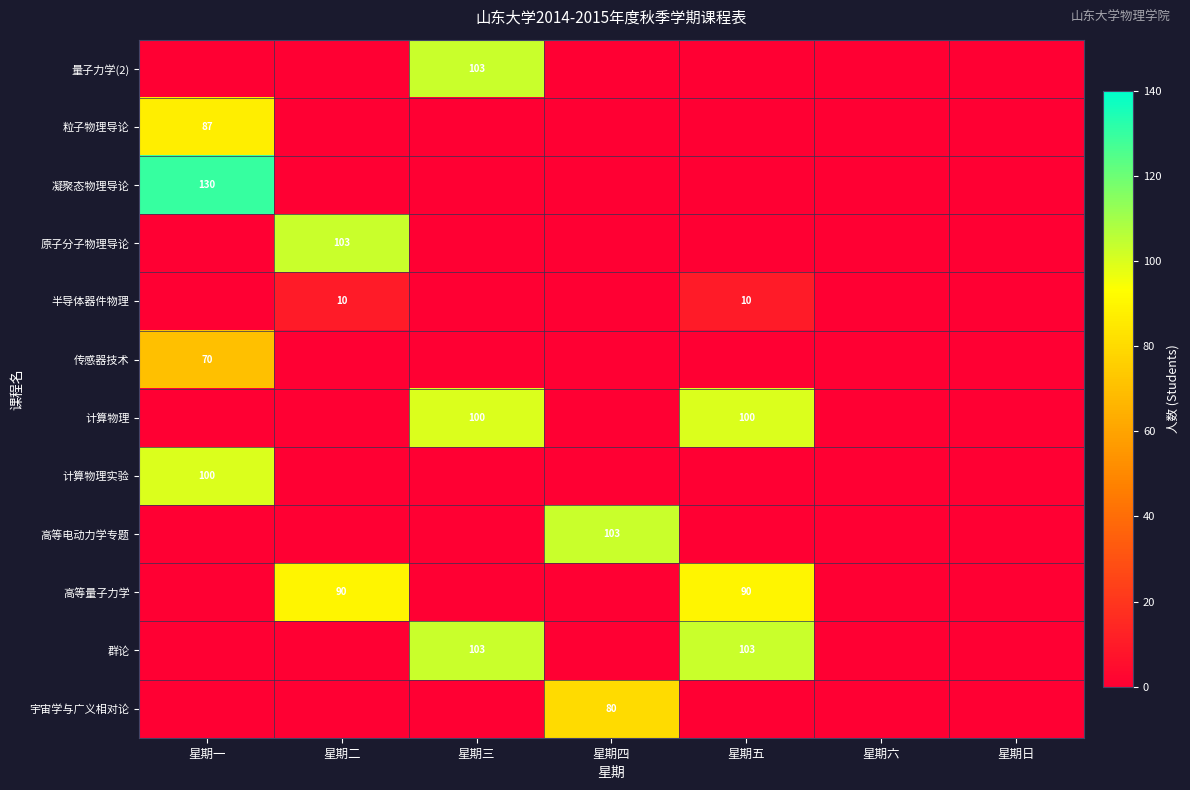

Is the value of 高等电动力学专题 at 星期四 greater than the value of 计算物理实验 at 星期日?

Yes